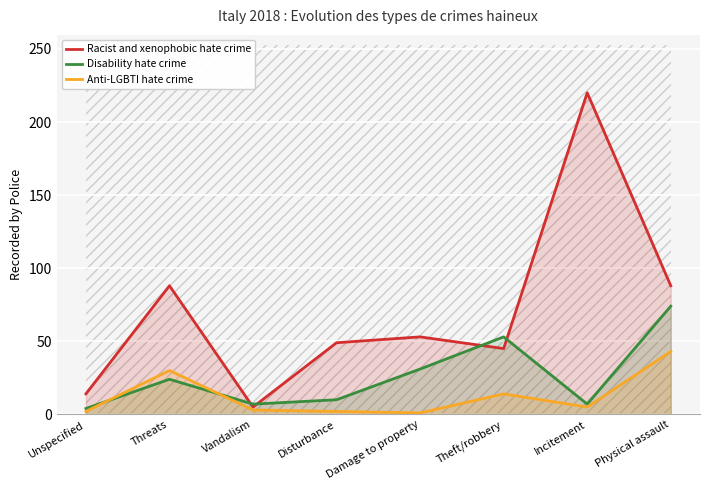

What is the value of the Disability hate crime point at the 1st from the left?

4